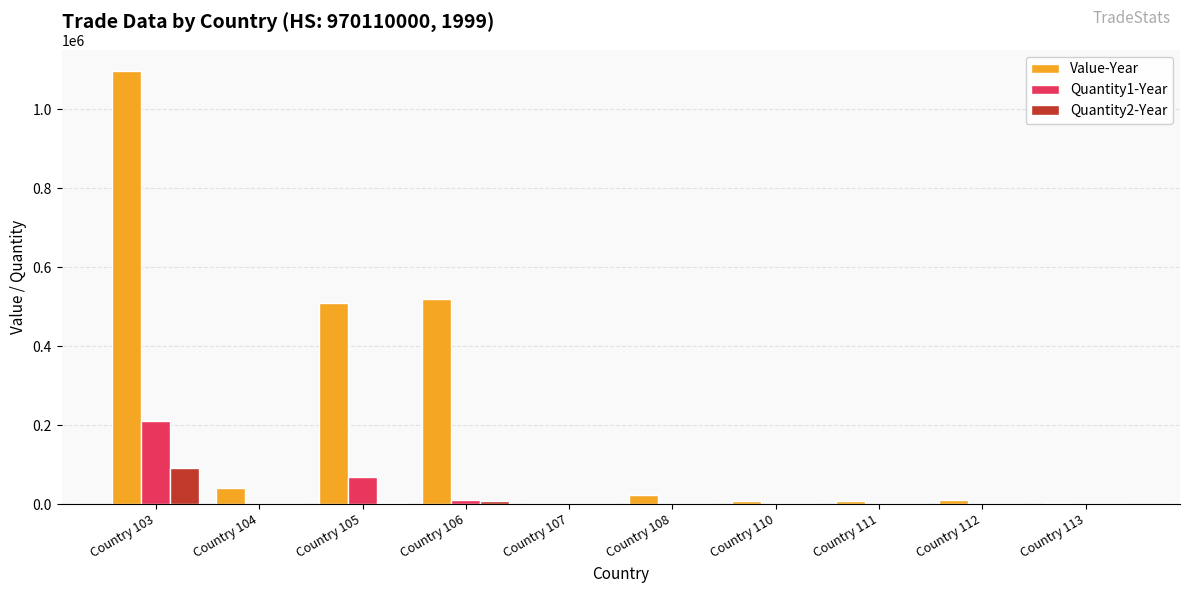

Where is Value-Year nearest to the value 548296?

Country 106